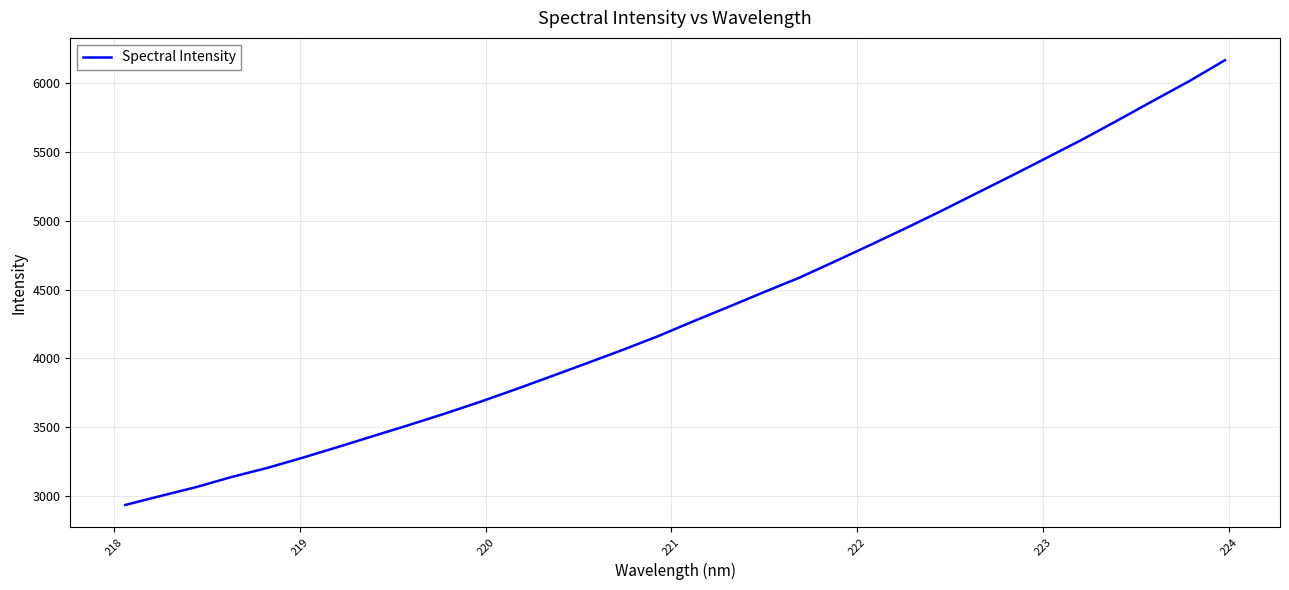

What is the difference between the maximum and minimum values?

3235.3